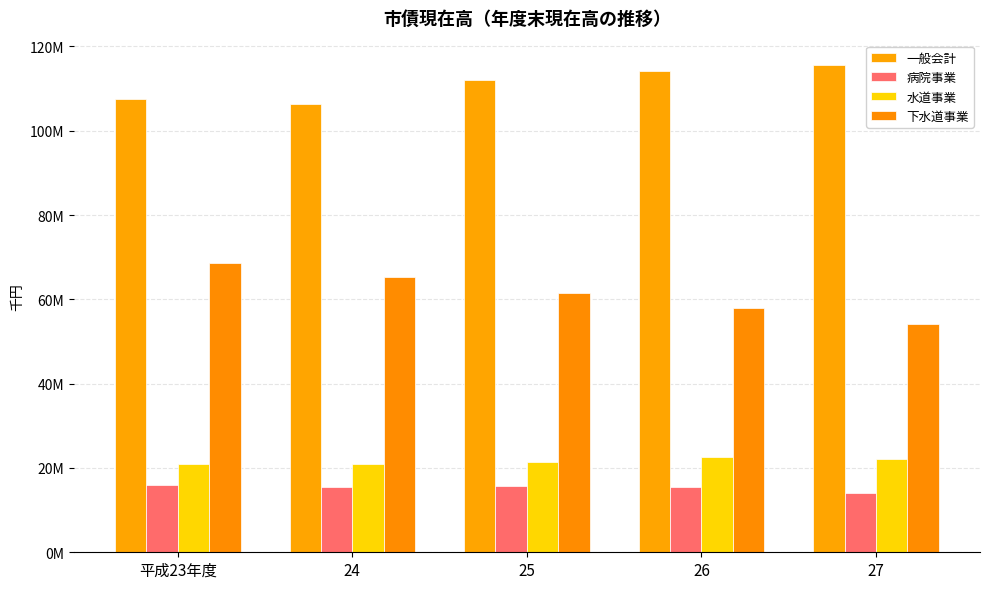

List the labels in order of 一般会計 value, largest first.

27, 26, 25, 平成23年度, 24